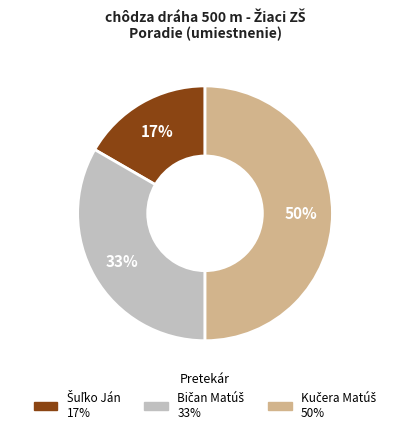

To the nearest percent, what is the average slice percentage?

33%